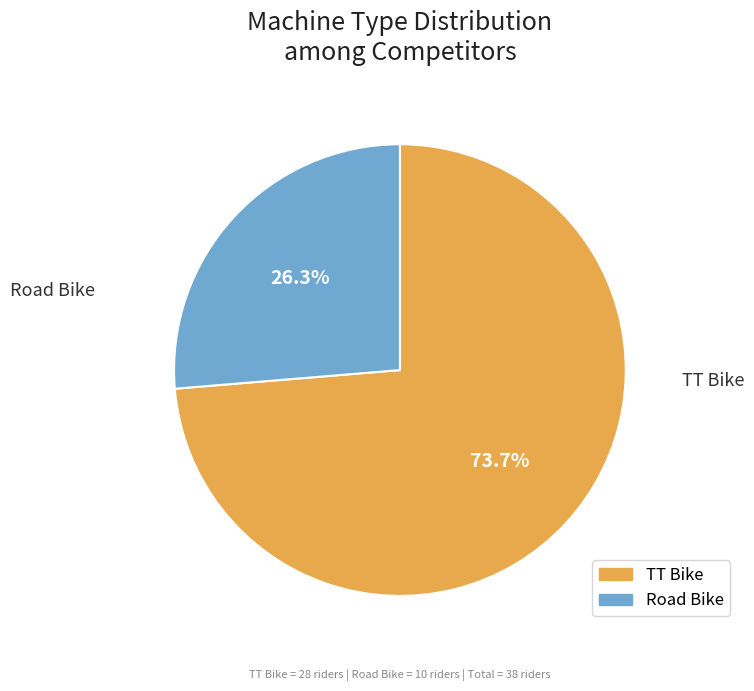

Rank the categories by value from lowest to highest.

Road Bike, TT Bike